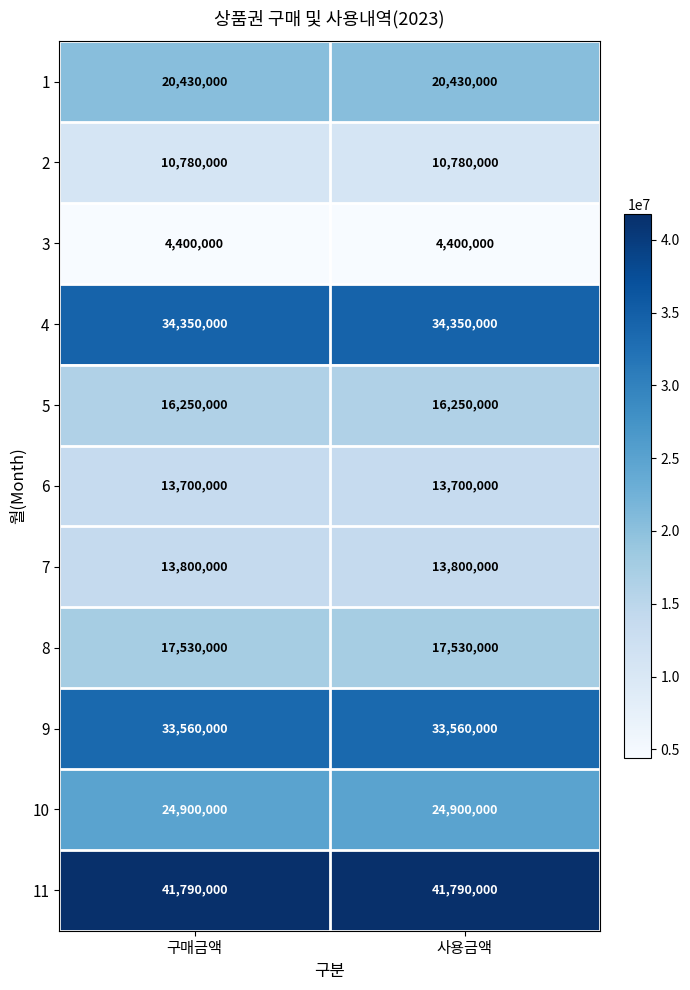

What is the greatest value displayed?

41790000